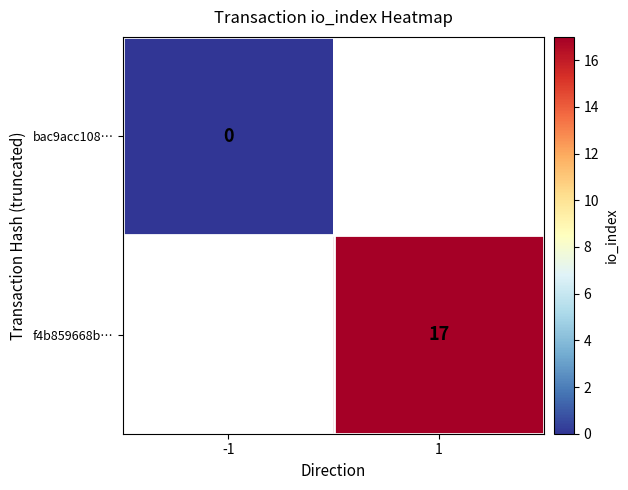

Where is bac9acc108… nearest to the value 0?

-1